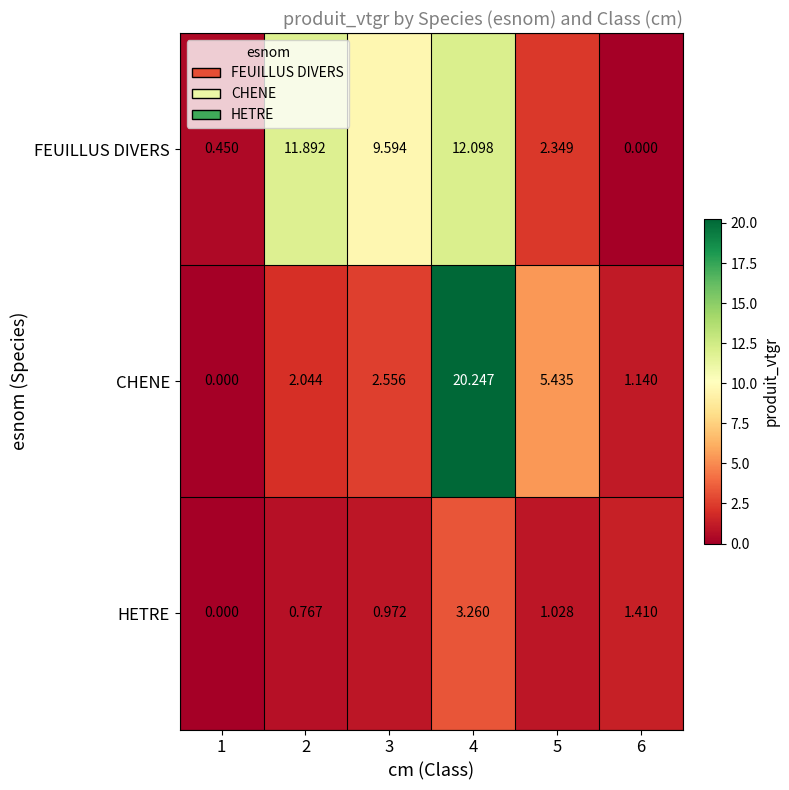

Rank the series by their average value, from lowest to highest.

HETRE, CHENE, FEUILLUS DIVERS